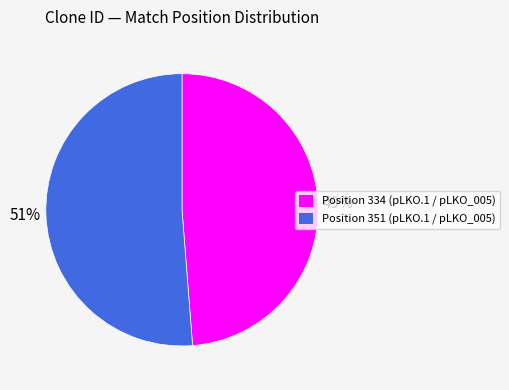

Between Position 351 (pLKO.1 / pLKO_005) and Position 334 (pLKO.1 / pLKO_005), which is larger?

Position 351 (pLKO.1 / pLKO_005)